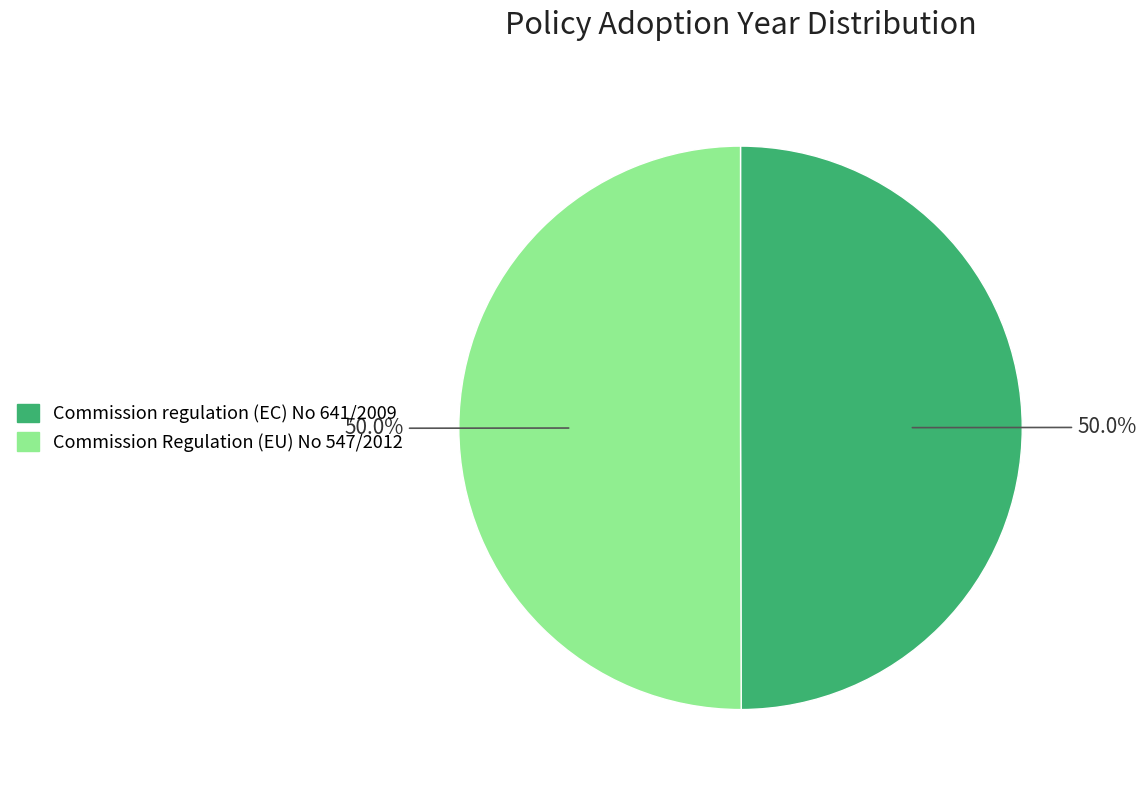

What is the ratio of the value at Commission regulation (EC) No 641/2009 to the value at Commission Regulation (EU) No 547/2012?

1.0